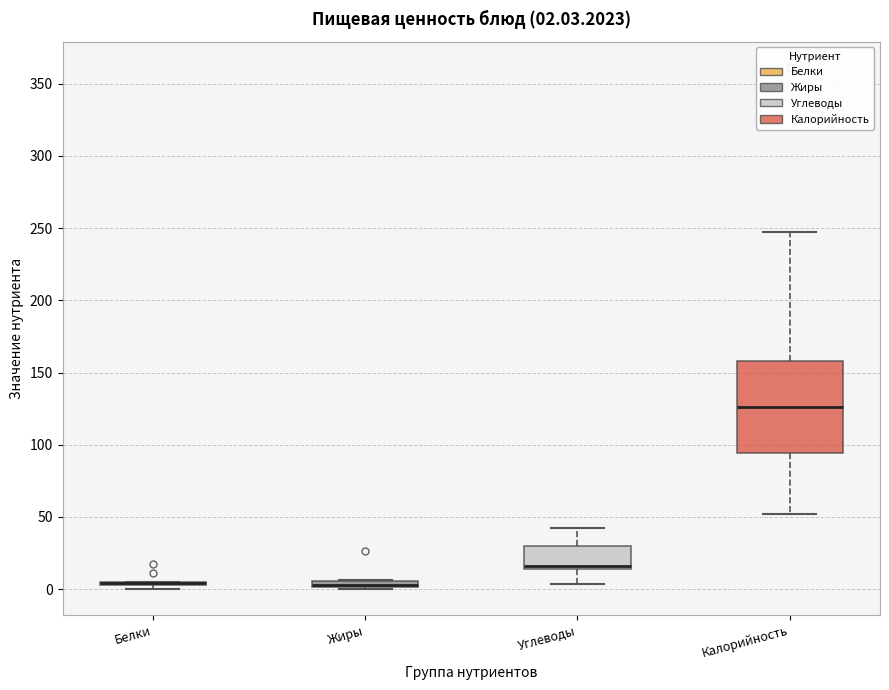

Which box is the tallest, from its lower edge to its upper edge?

Калорийность